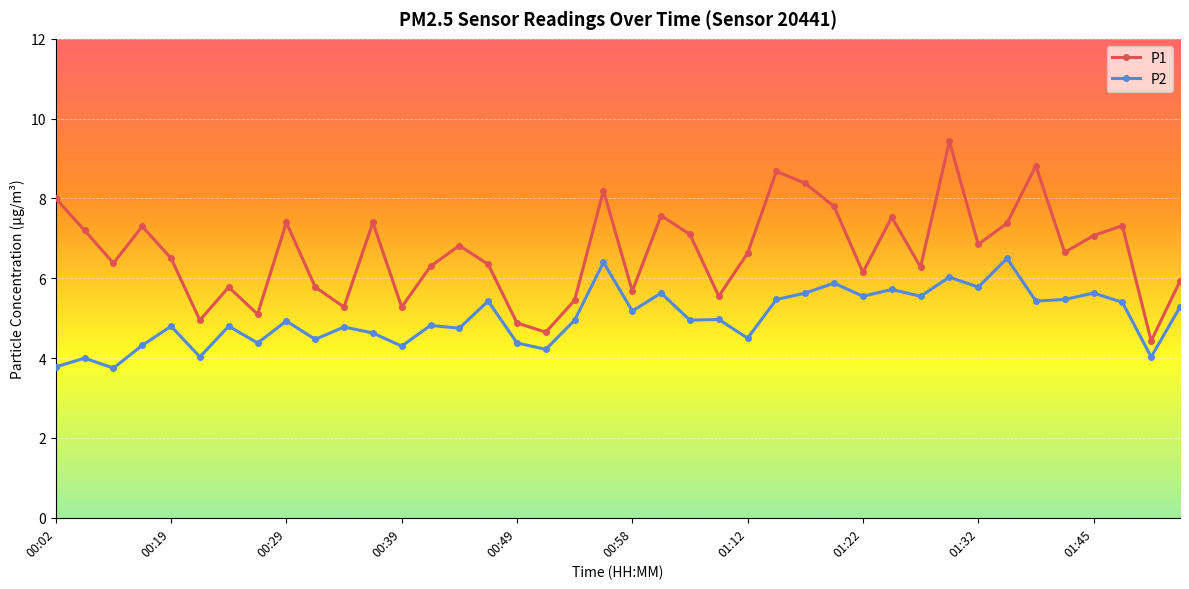

True or false: P2 and P1 cross at least once.

False